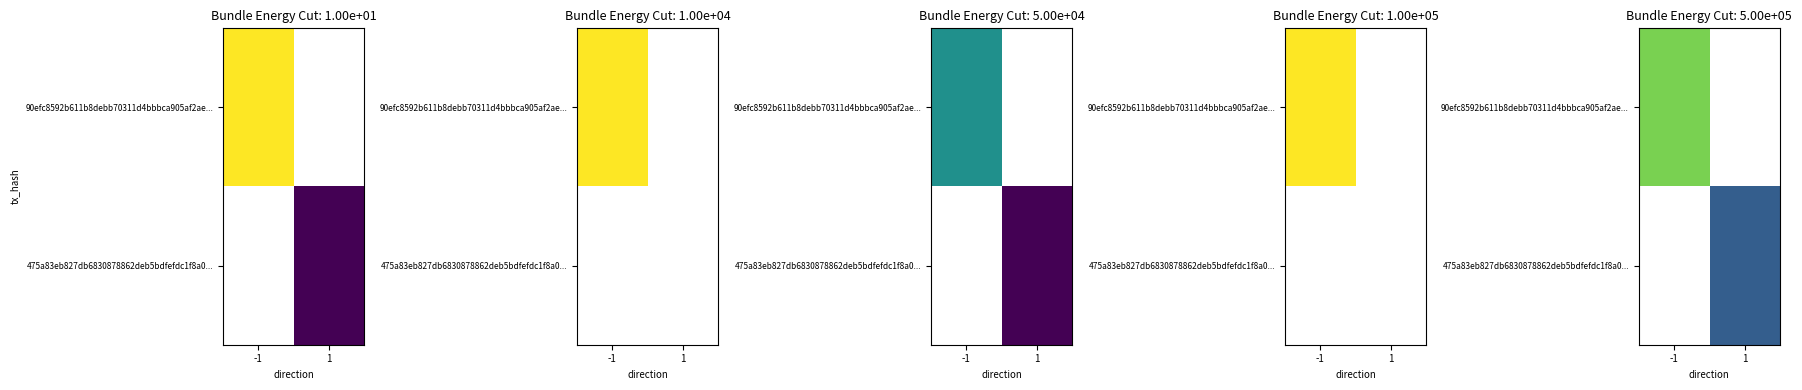

True or false: 90efc8592b611b8debb70311d4bbbca905af2ae... has a value of 0.8 at -1.

True